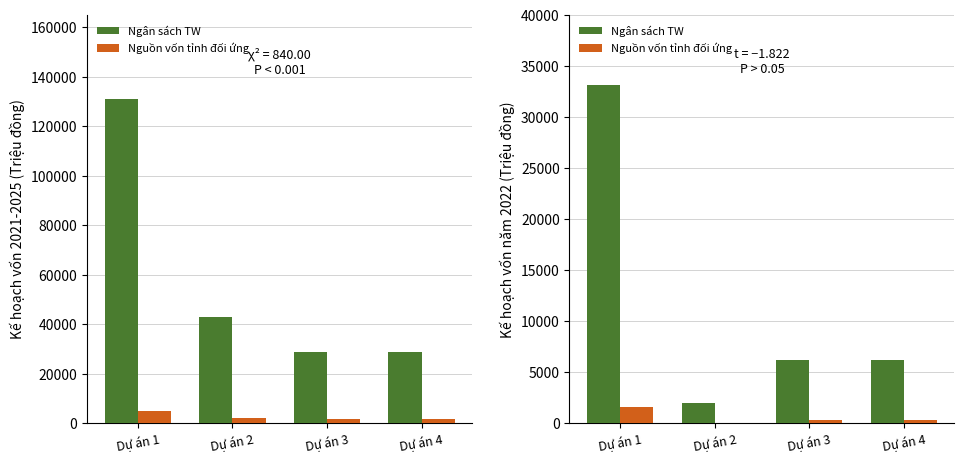

What is the lowest value of the Ngân sách TW series?

2000